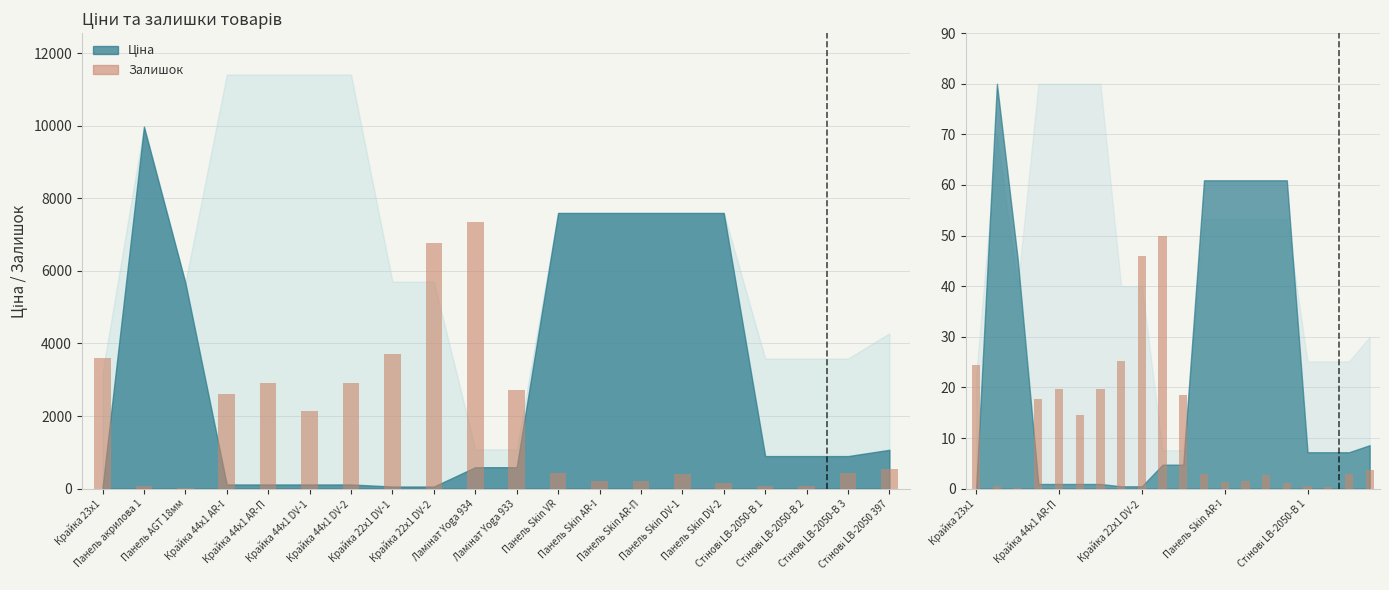

Are the bars horizontal?

No